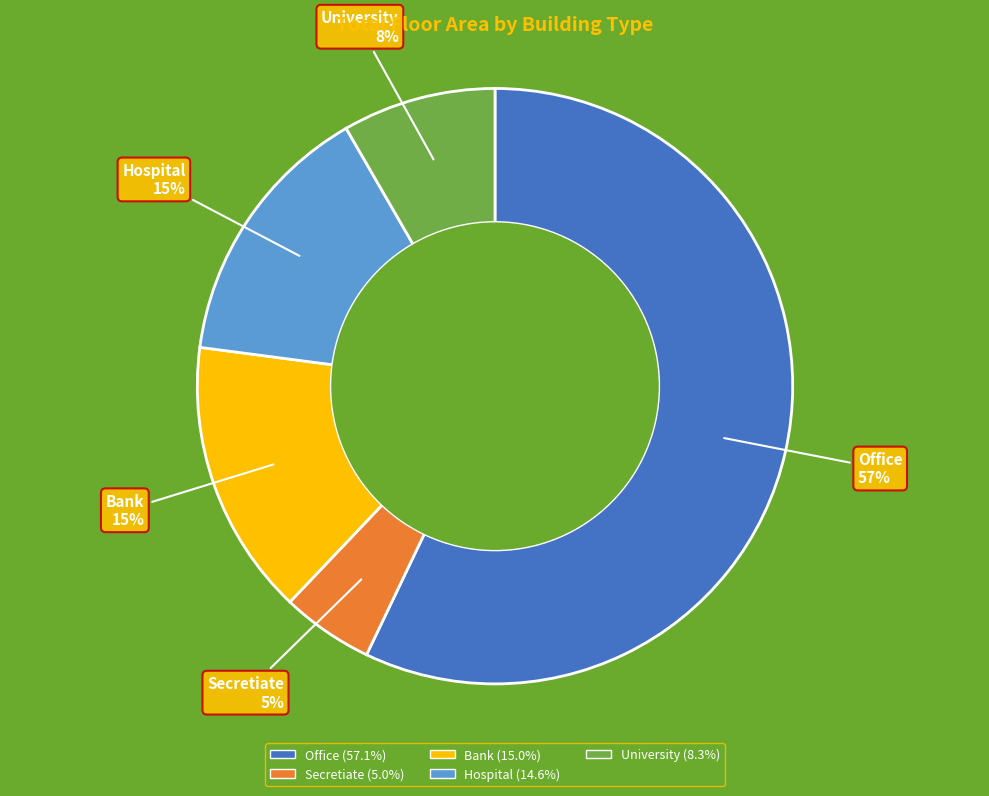

Count the number of slices in the pie.

5